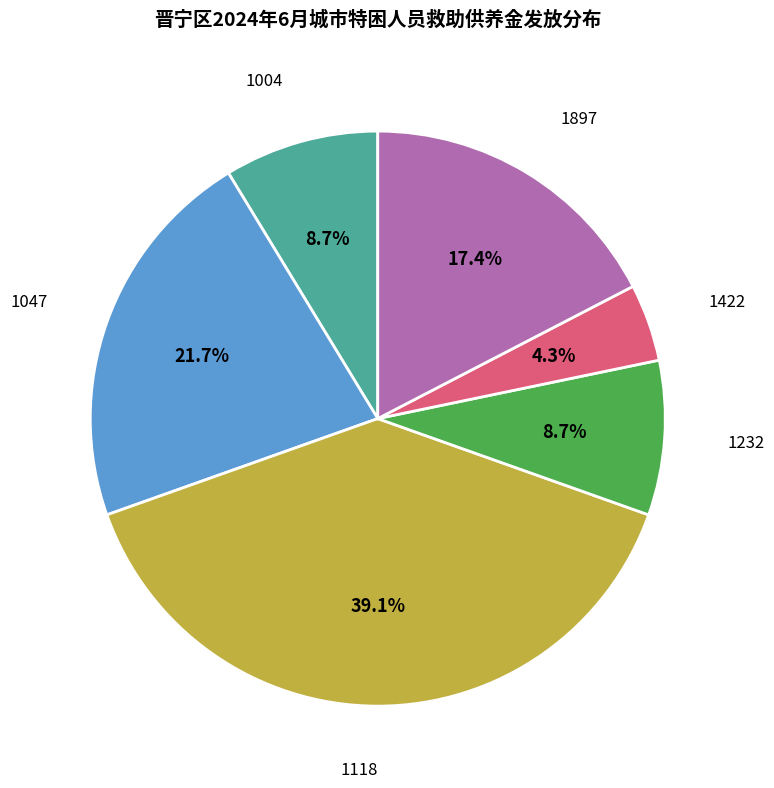

What is the smallest slice in the pie chart?

1422